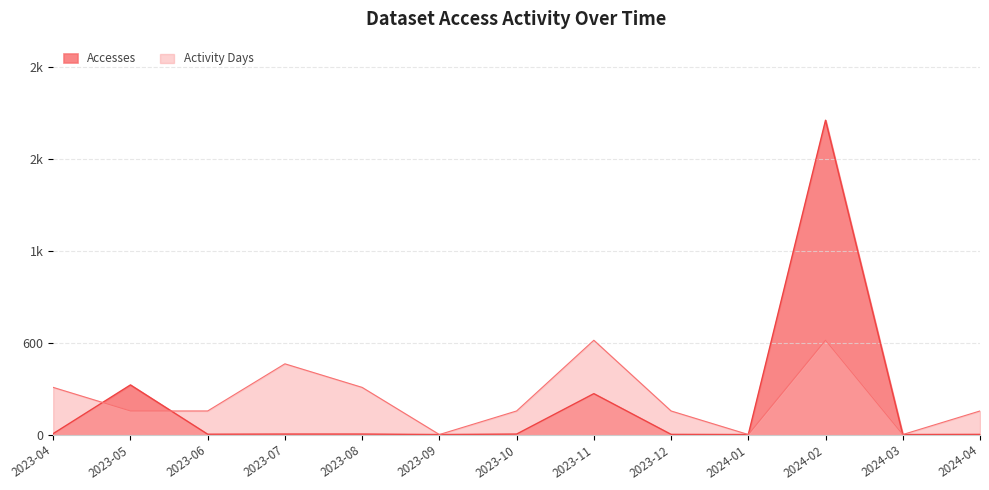

Where is the first local minimum for Activity Days?

2023-09